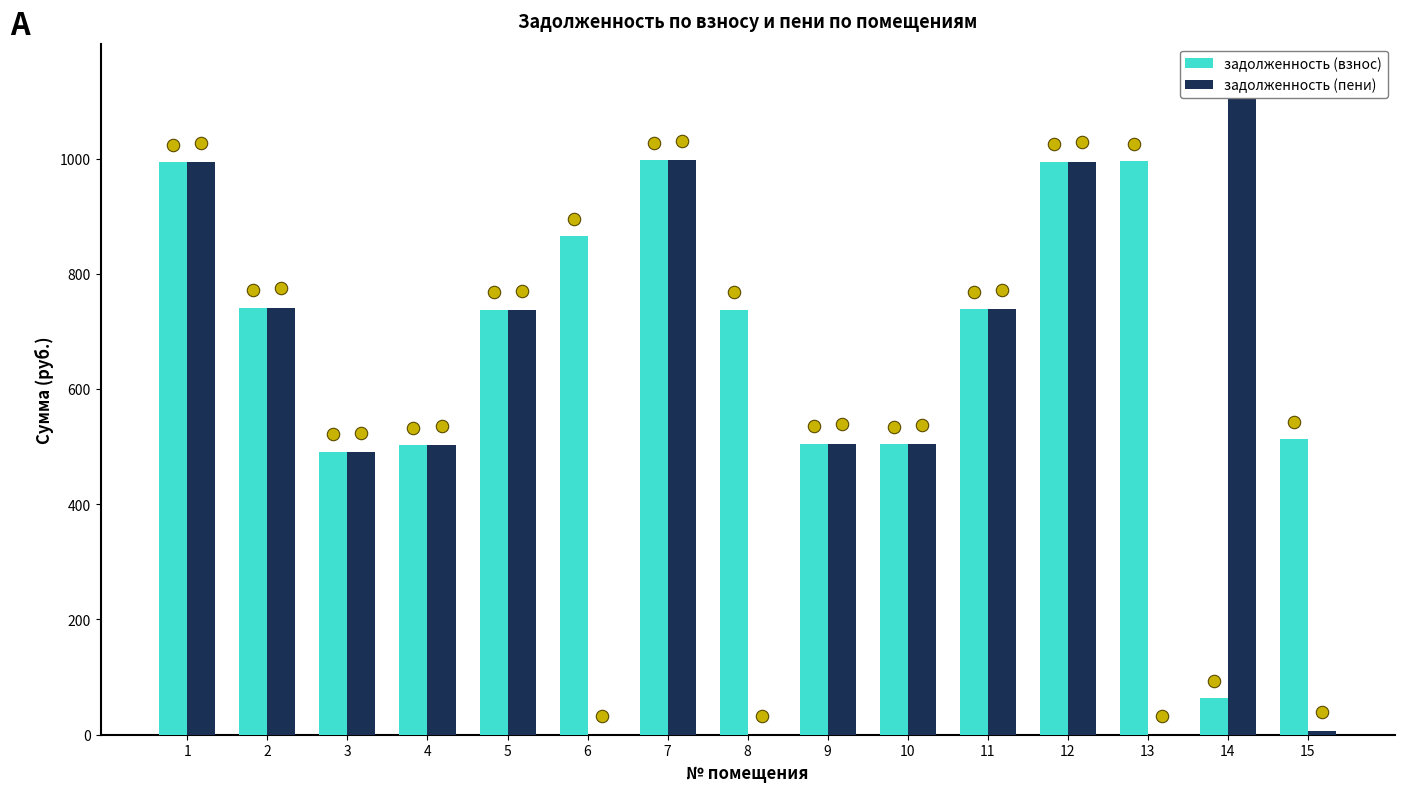

Which series contains the lowest Y value?

задолженность (пени)